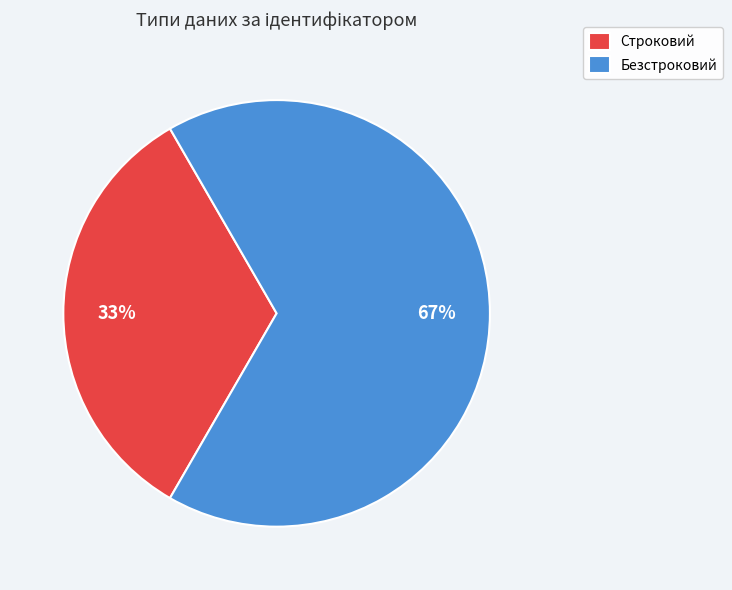

How many slices are in this pie chart?

2